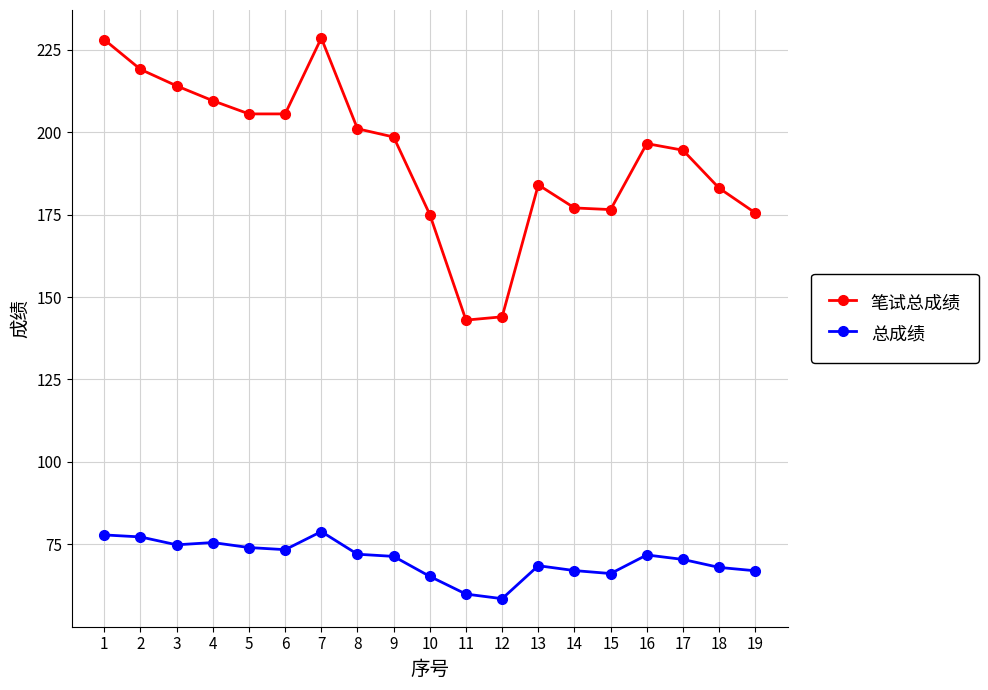

The 总成绩 series shows 66.2 at 15. True or false?

True